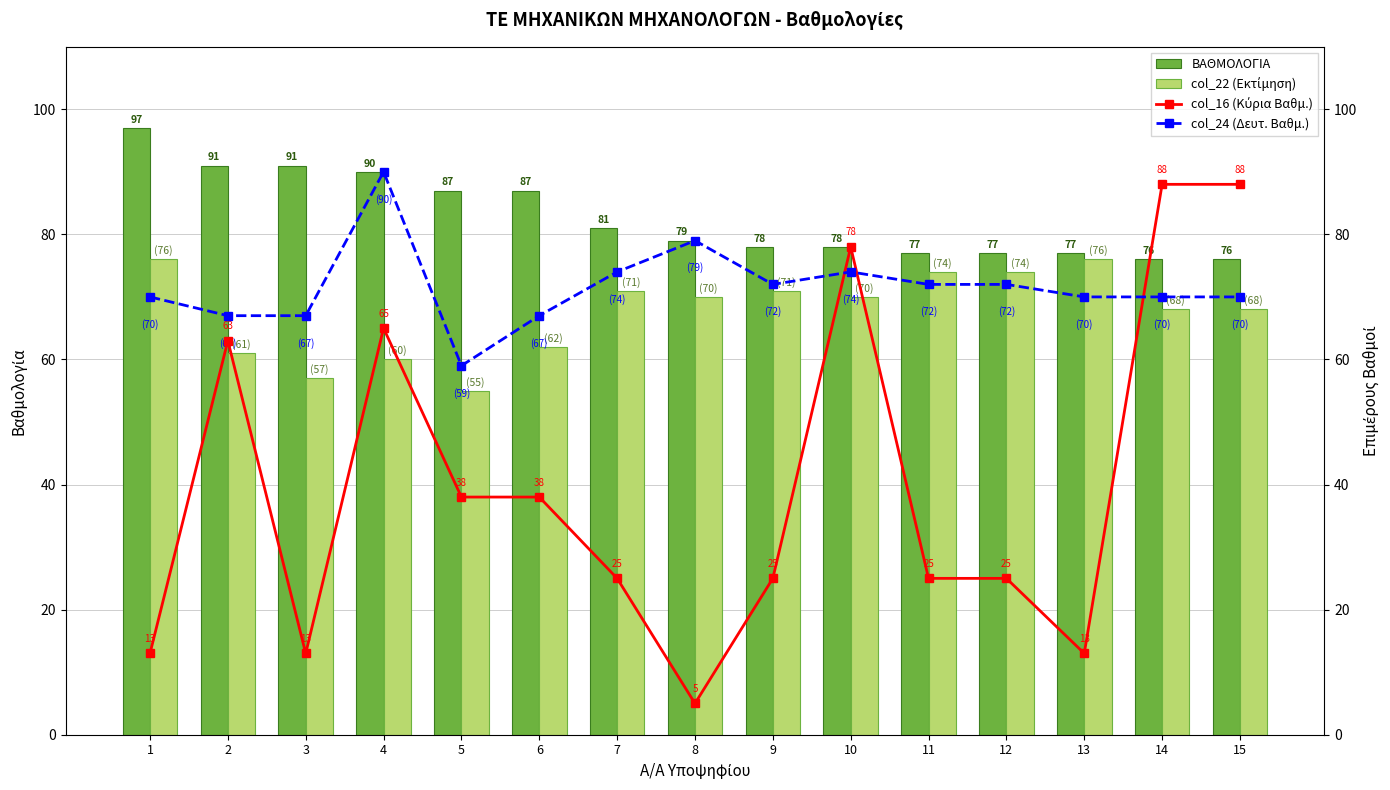

Reading left to right, what are all the values shown in this chart?

ΒΑΘΜΟΛΟΓΙΑ: 1=97	2=91	3=91	4=90	5=87	6=87	7=81	8=79	9=78	10=78	11=77	12=77	13=77	14=76	15=76
col_22 (Εκτίμηση): 1=76	2=61	3=57	4=60	5=55	6=62	7=71	8=70	9=71	10=70	11=74	12=74	13=76	14=68	15=68
col_16 (Κύρια Βαθμ.): 1=13	2=63	3=13	4=65	5=38	6=38	7=25	8=5	9=25	10=78	11=25	12=25	13=13	14=88	15=88
col_24 (Δευτ. Βαθμ.): 1=70	2=67	3=67	4=90	5=59	6=67	7=74	8=79	9=72	10=74	11=72	12=72	13=70	14=70	15=70